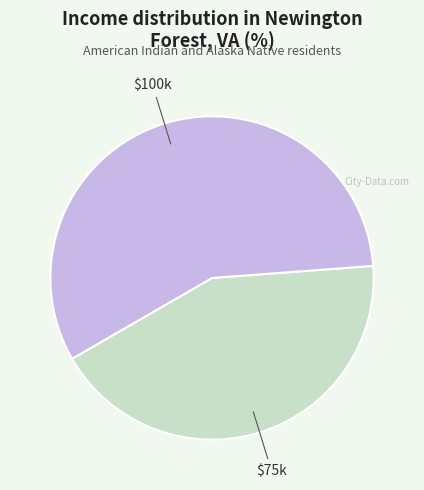

Does any single category account for the majority?

Yes